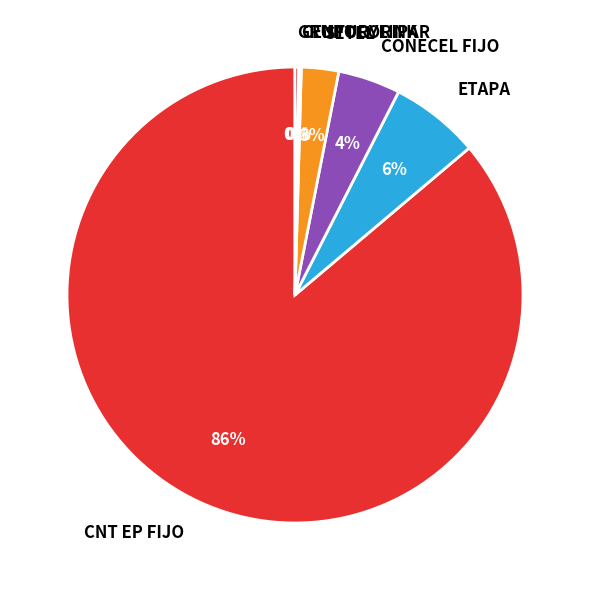

To the nearest percent, what is the difference between the SETEL and CNT EP FIJO slice percentages?

84%